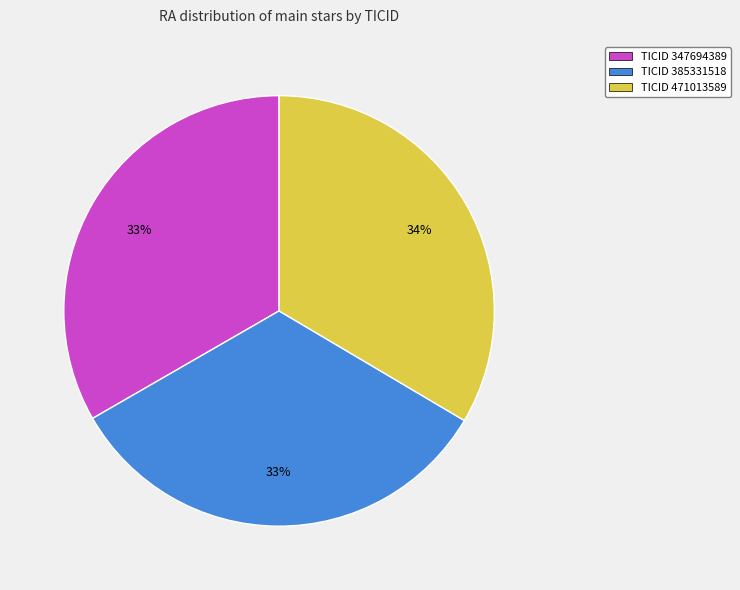

What is the ratio of the value at TICID 385331518 to the value at TICID 347694389?

1.0